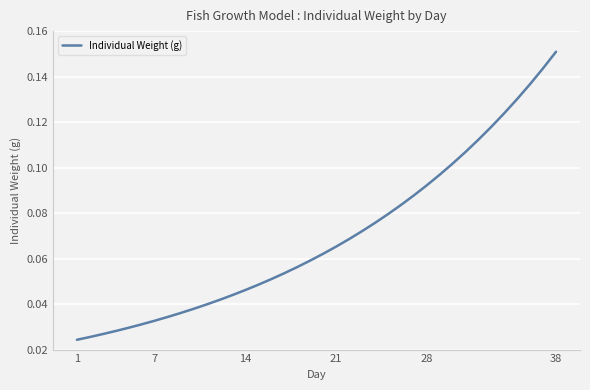

What is the difference between the second highest and second lowest values?

0.1